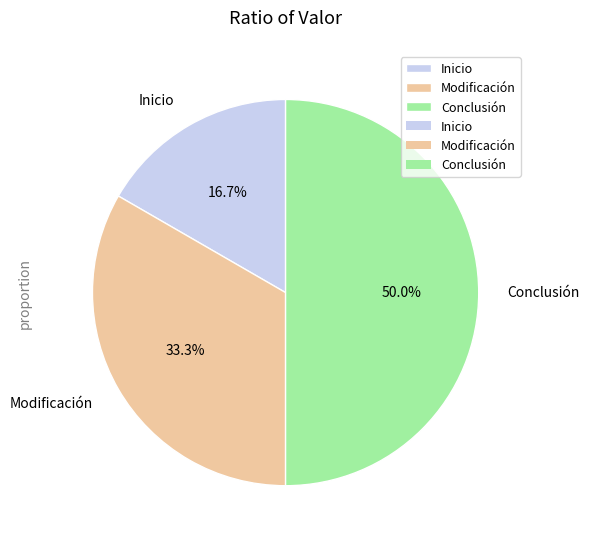

What is the ratio of the value at Inicio to the value at Conclusión?

0.3